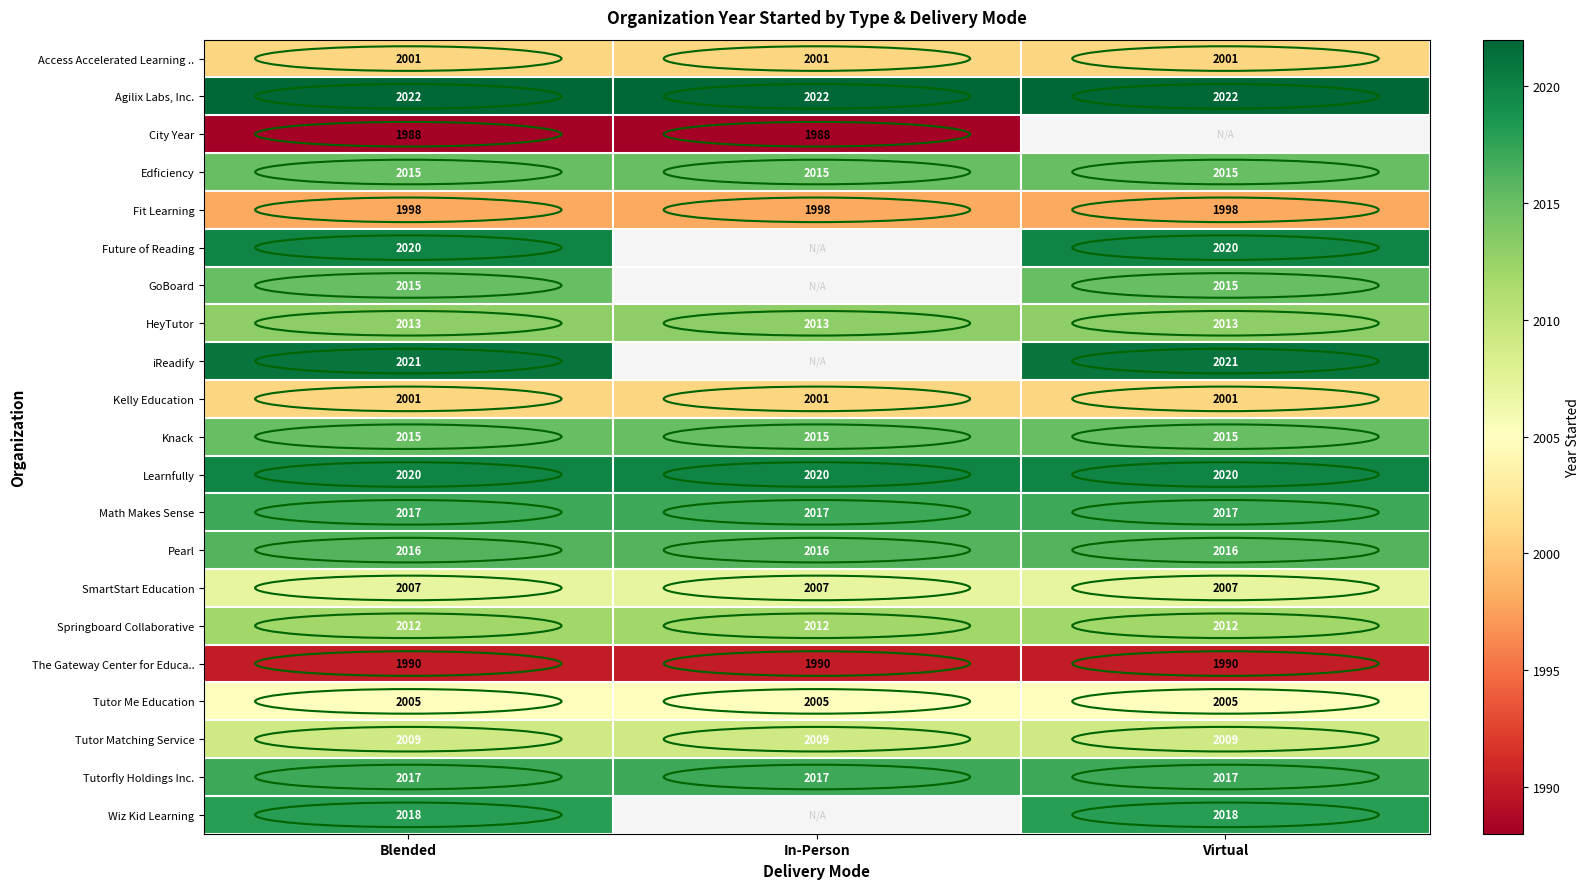

At which category does the chart reach its minimum across all series?

Blended